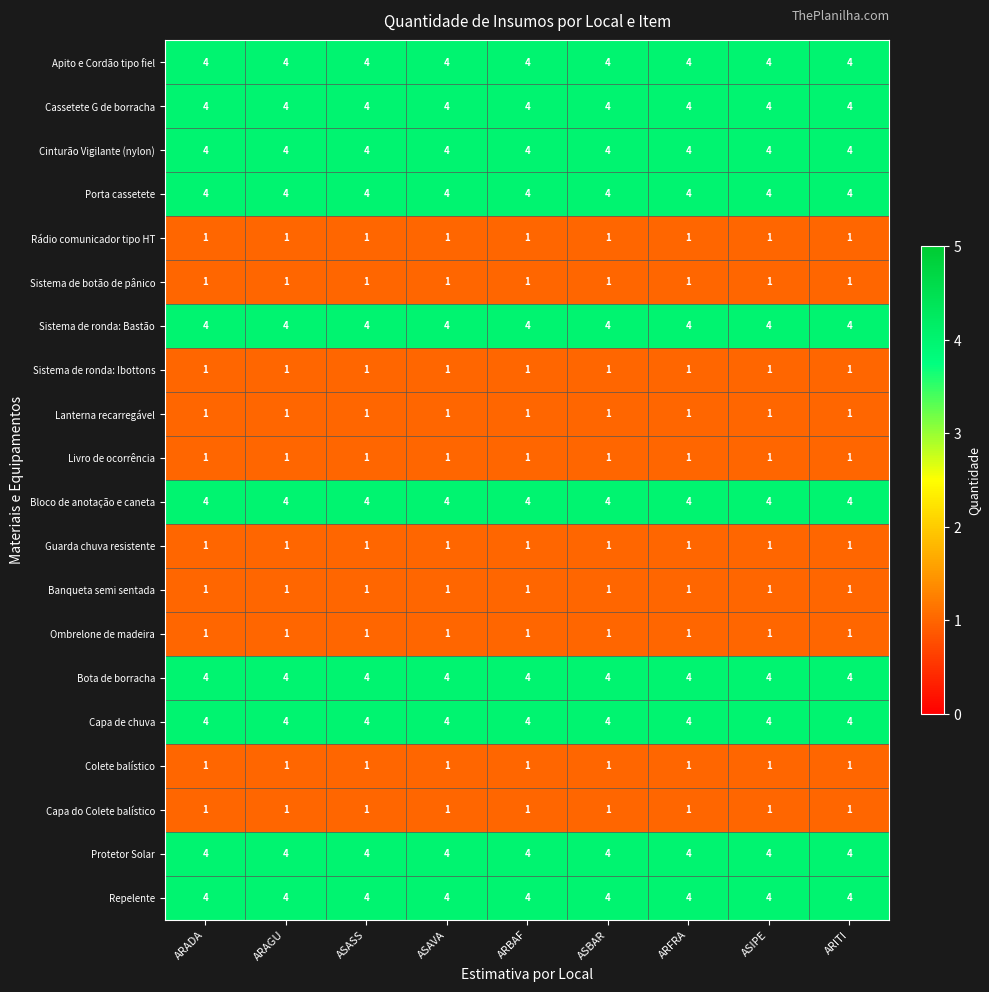

What is the spread (max minus min) of values at ASBAR?

3